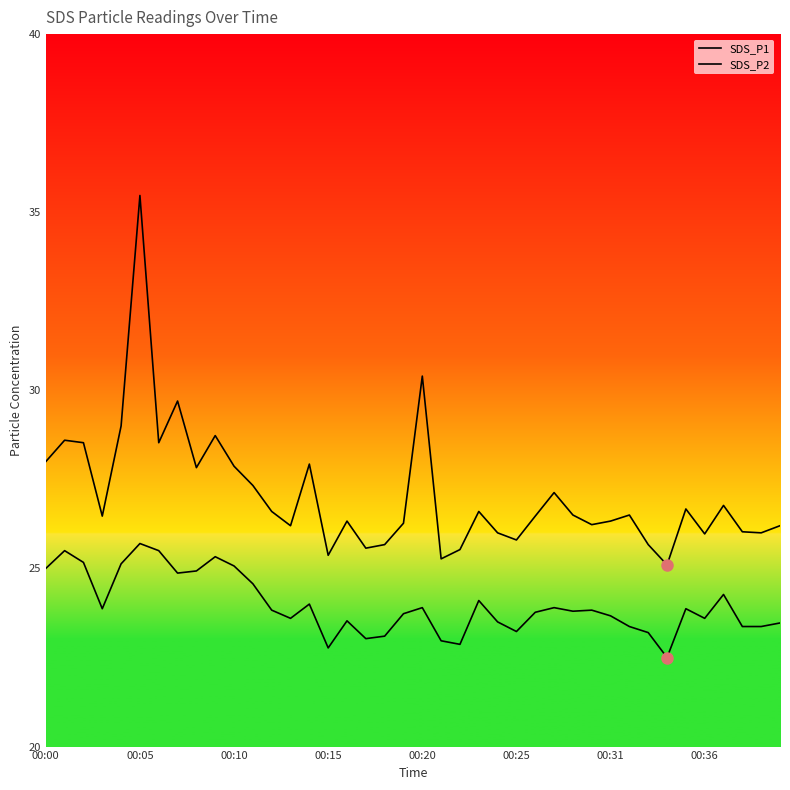

Is it true that SDS_P2 equals 8.7 at 38?

False